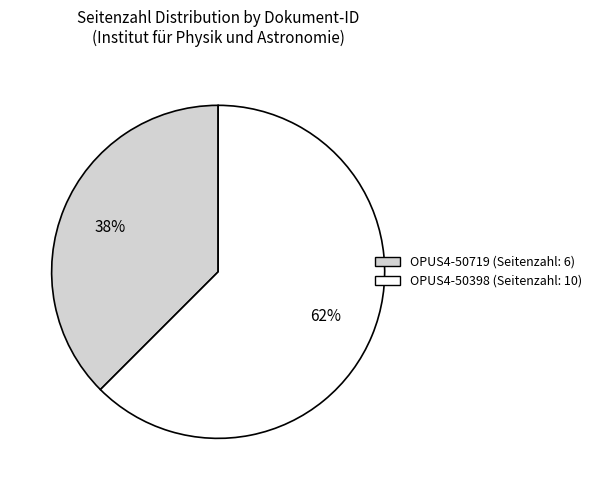

Which slice is the smallest?

OPUS4-50719 (Seitenzahl: 6)